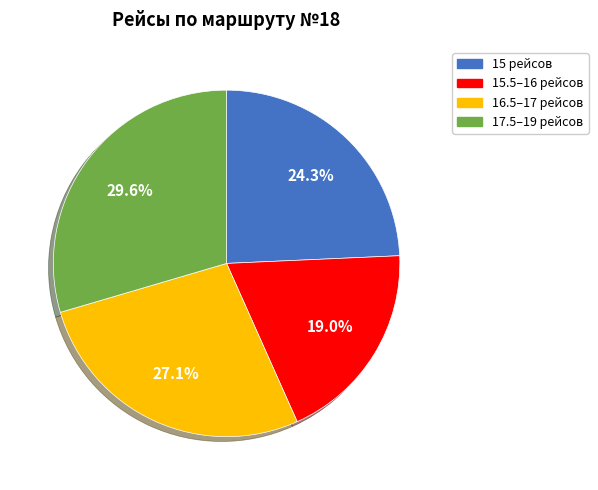

Does any single category account for the majority?

No